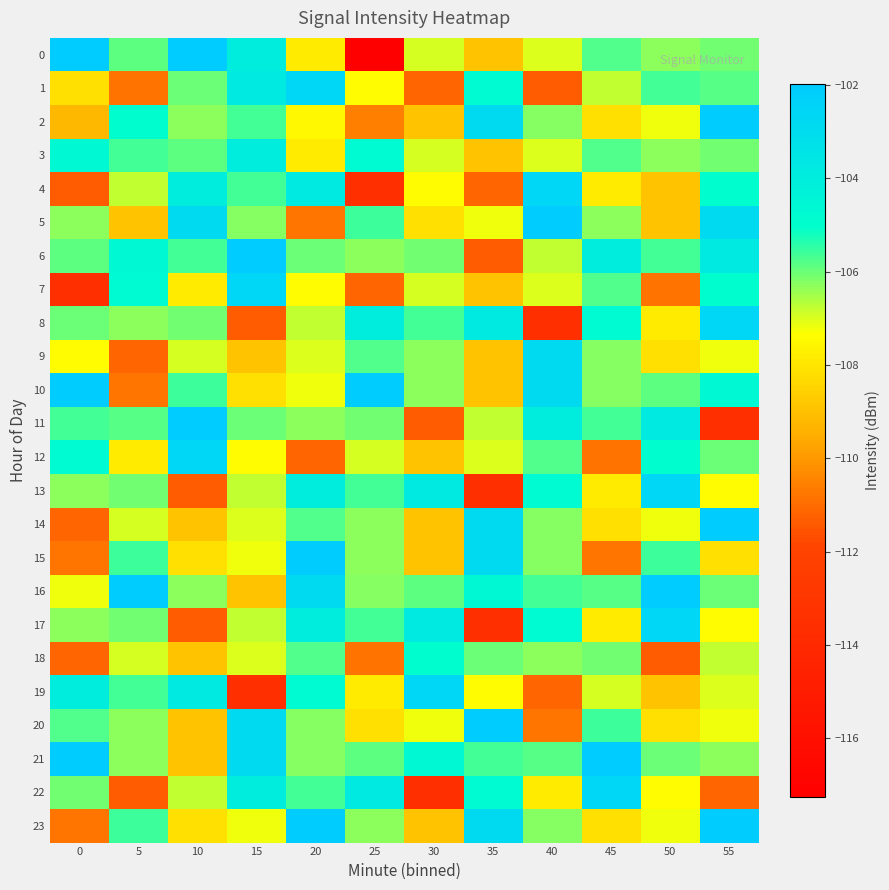

Which series changed the most between 35 and 45?

15